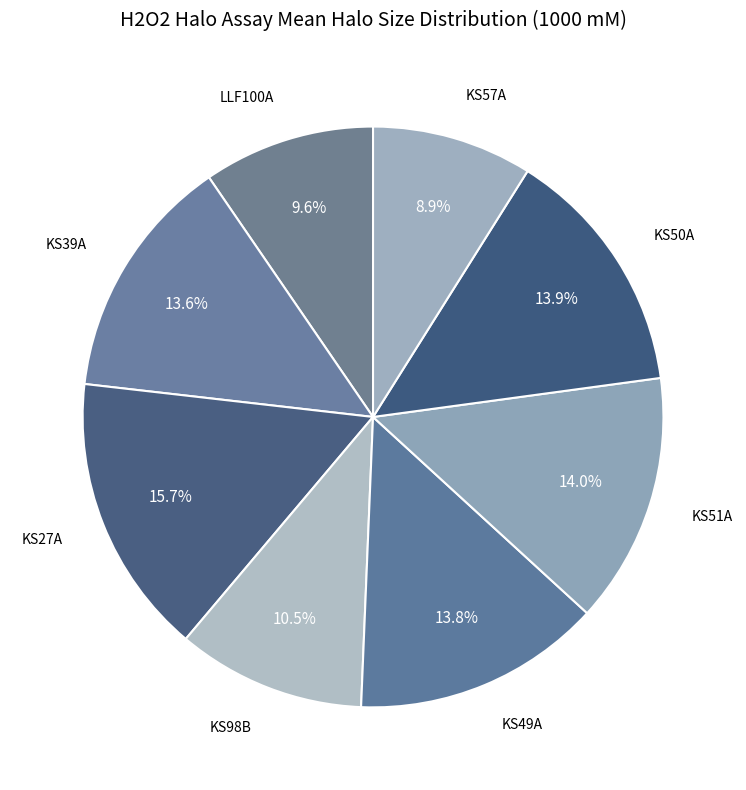

Which category has the smallest portion of the pie?

KS57A